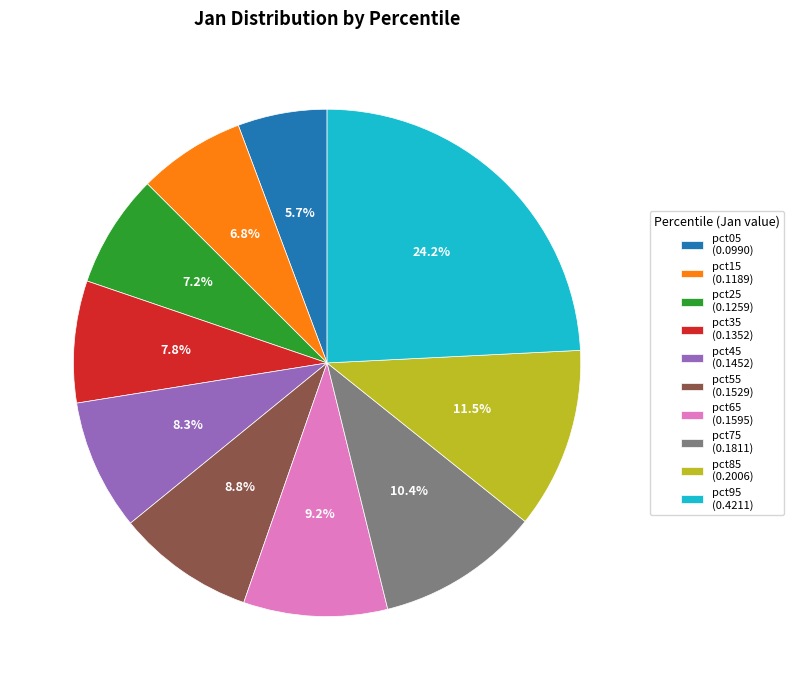

To the nearest percent, what is the difference between the largest and smallest slice percentages?

19%